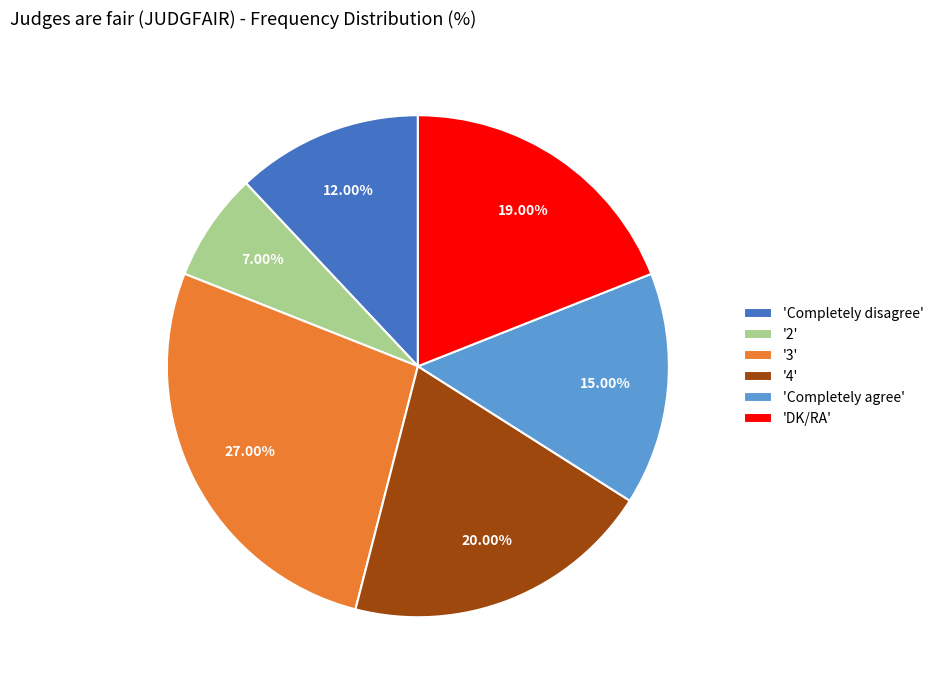

Which slice is the largest?

'3'